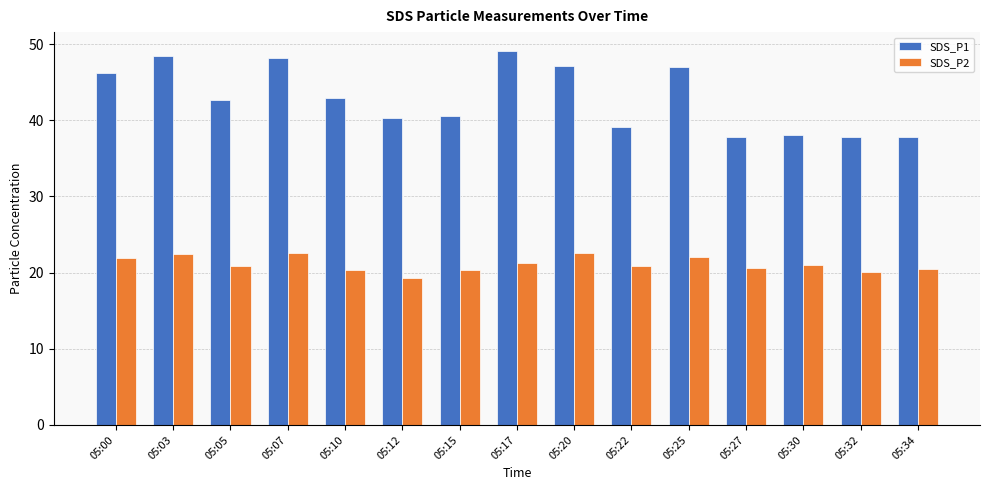

What is the value of the SDS_P1 bar at the 7th from the left?

40.6